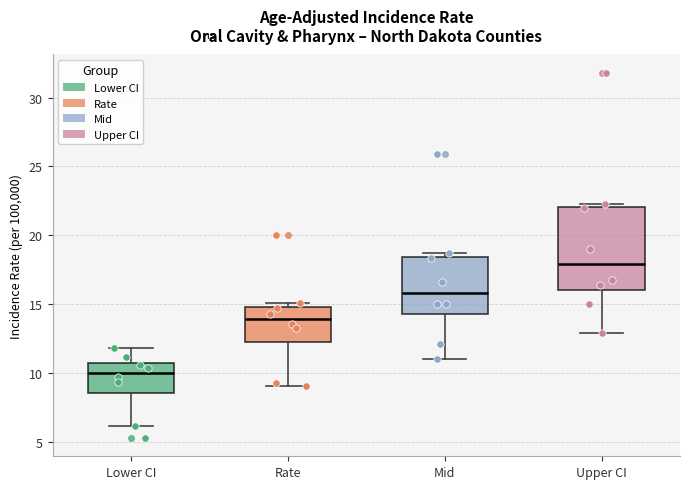

Comparing the boxes themselves (not the whiskers), which one is the tallest?

Upper CI